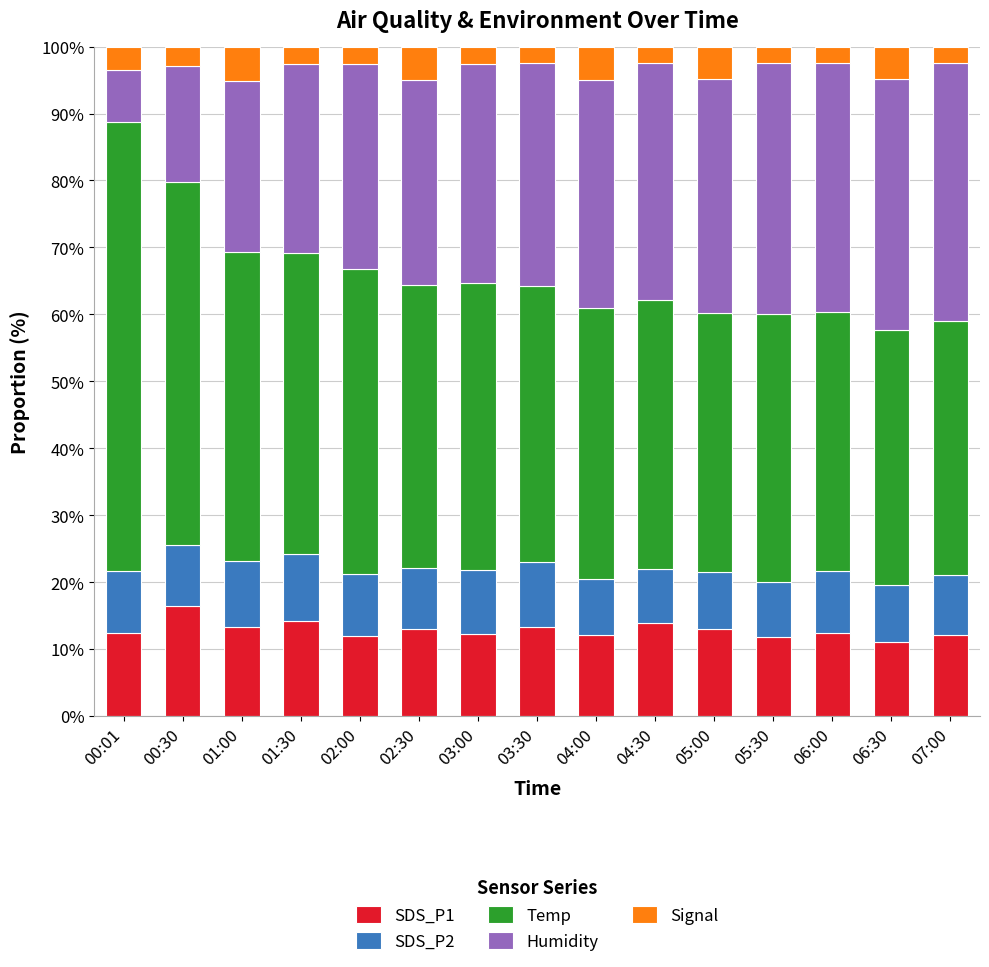

The SDS_P1 series shows 8.7 at 04:30. True or false?

False